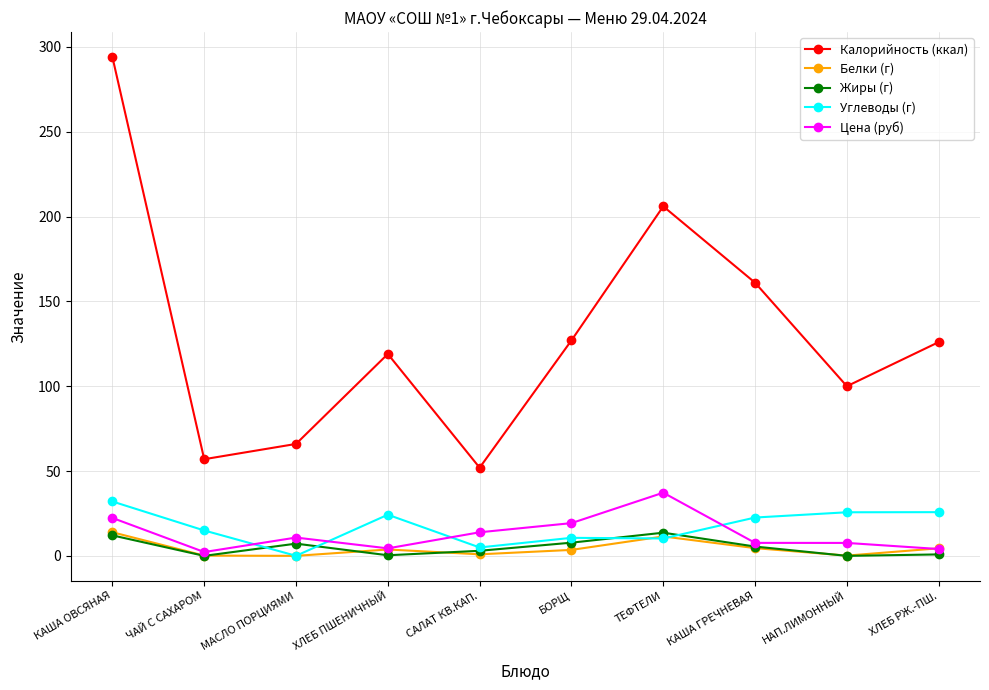

True or false: Цена (руб) has more than 1 points higher than both neighbors.

True